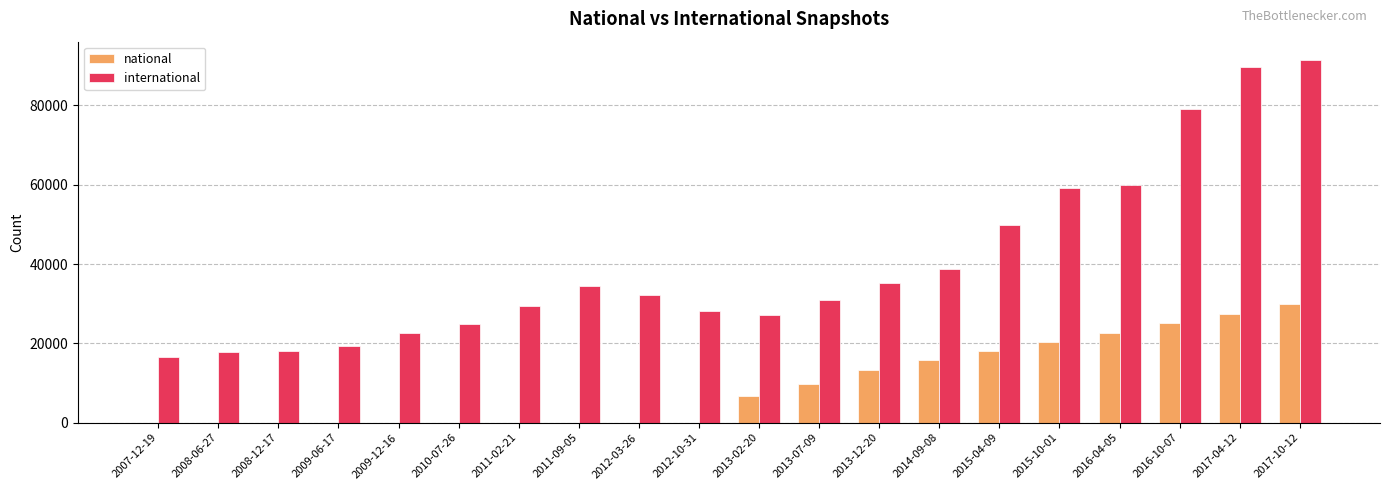

What is the sum of all international values?

805404